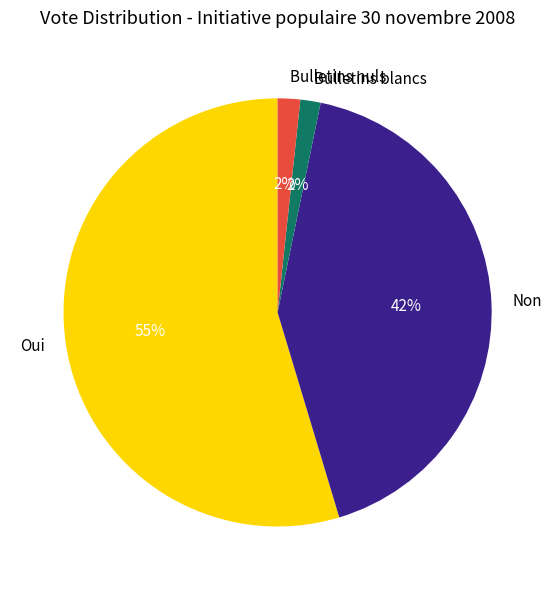

Between Bulletins nuls and Non, which is larger?

Non